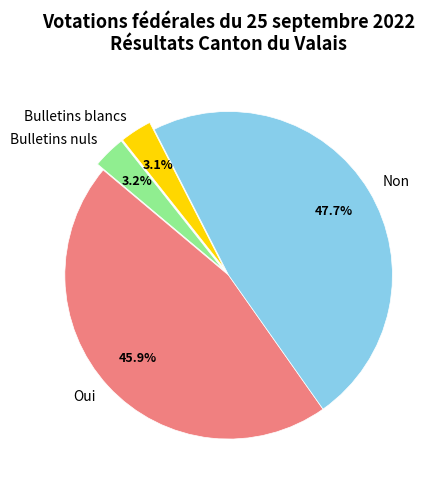

Does Oui represent more than half of the total?

No